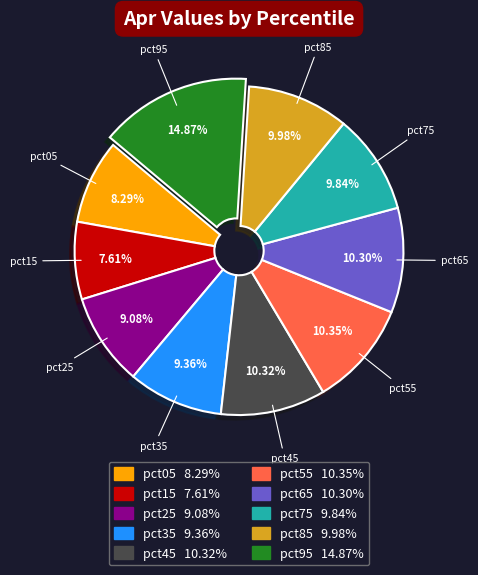

Is there any slice that represents more than half of the pie?

No